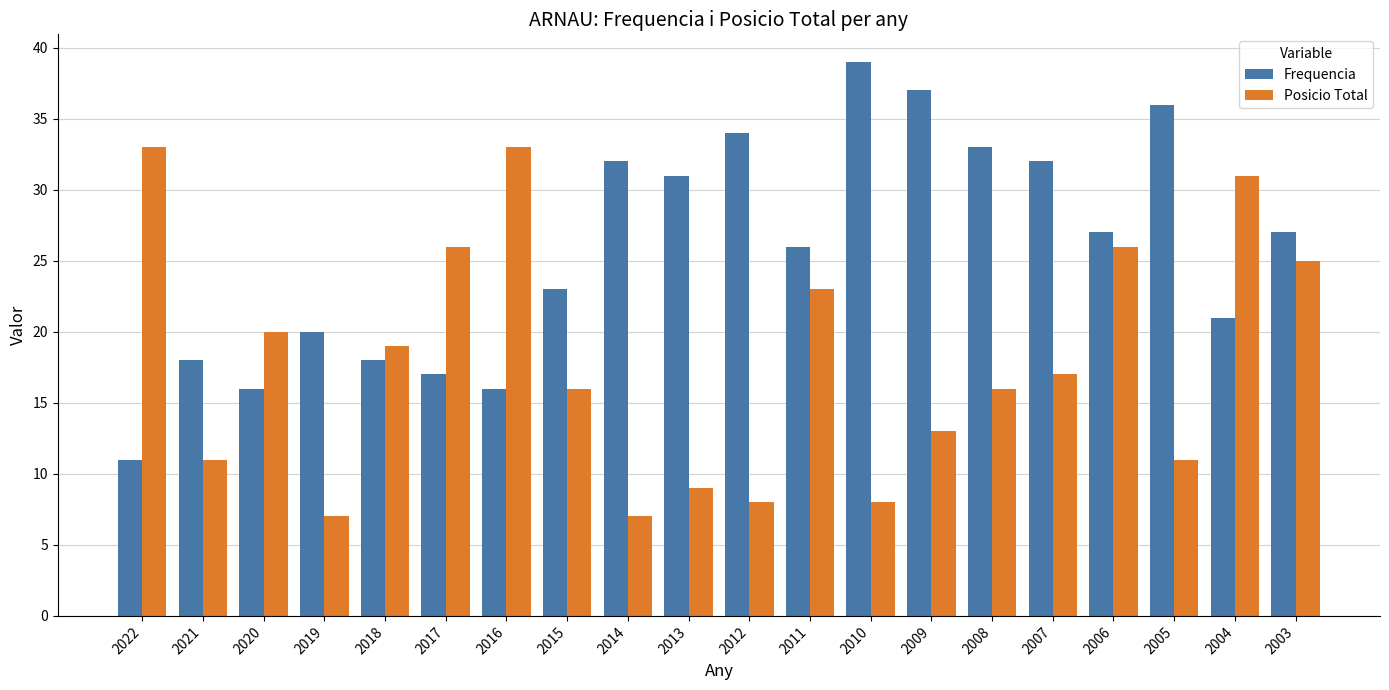

Rank the series by their maximum value, from lowest to highest.

Posicio Total, Frequencia